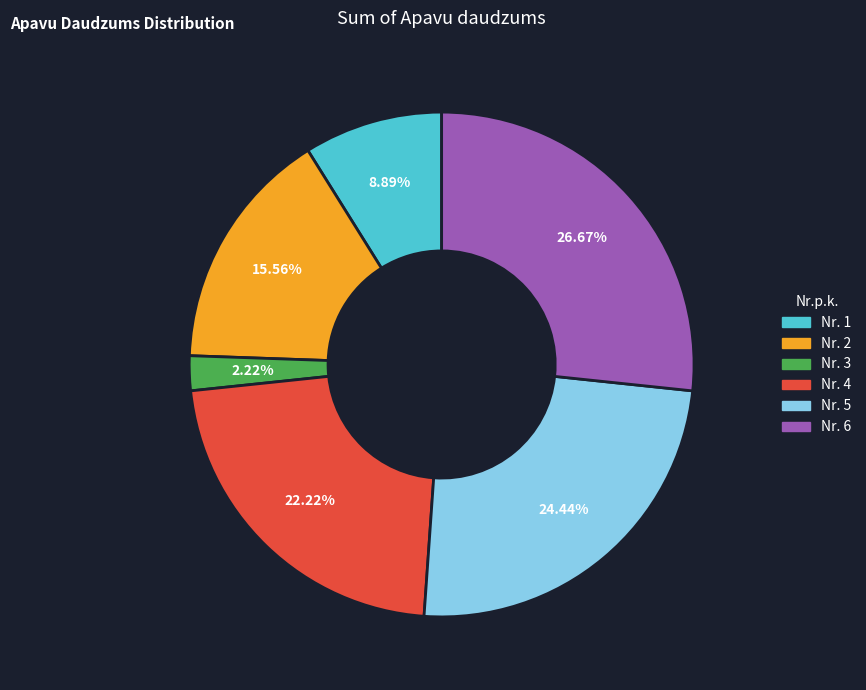

Which category has the biggest portion of the pie?

Nr. 6